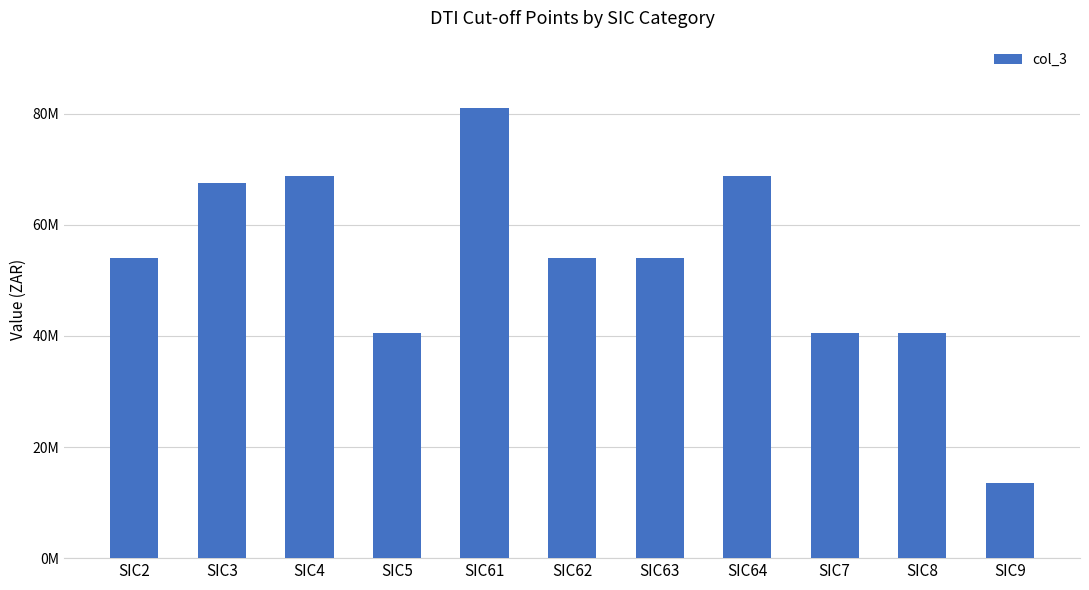

What is the label of the 2nd bar from the left?

SIC3